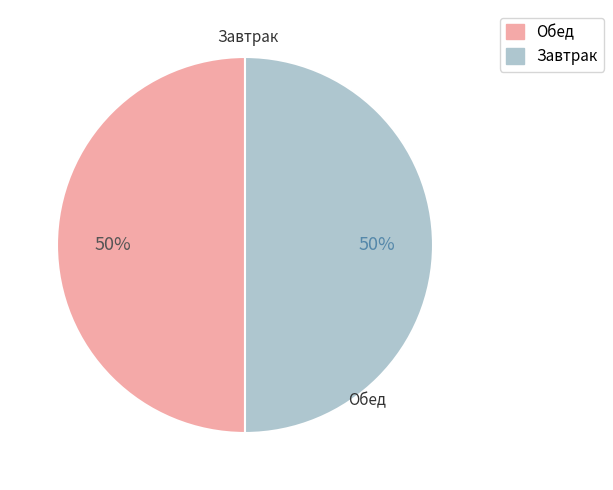

To the nearest percent, what is the average slice percentage?

50%